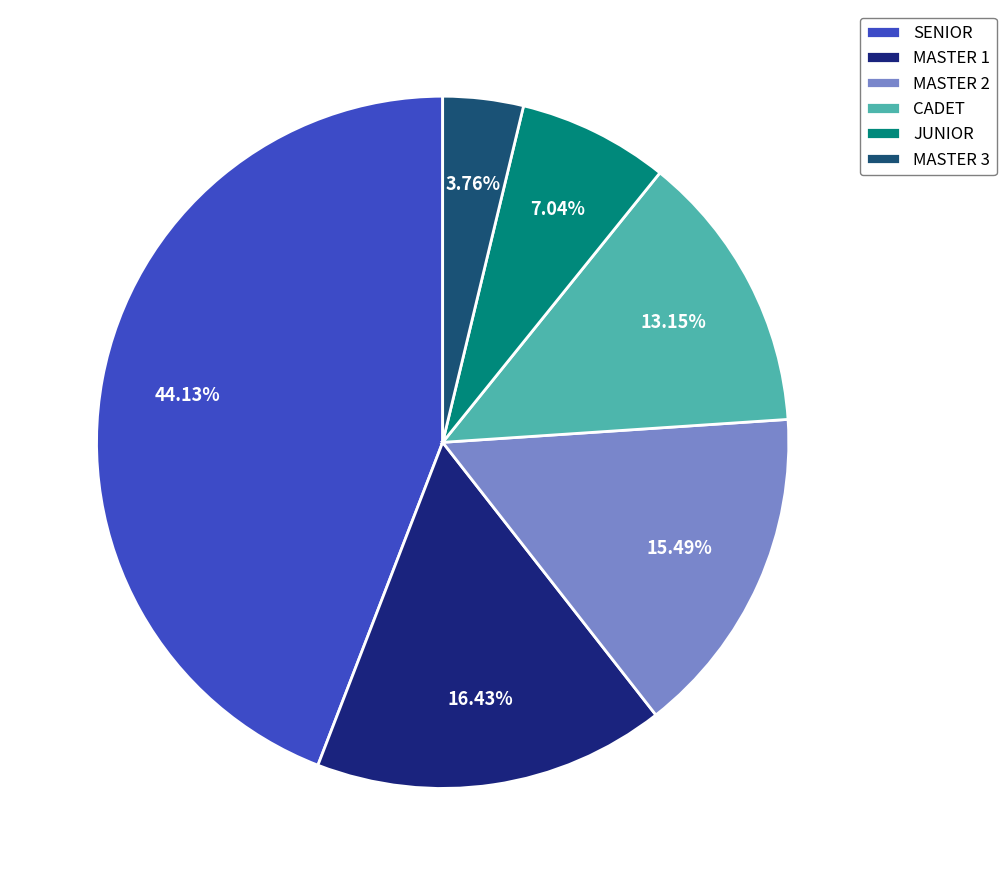

True or false: MASTER 2 accounts for 15% of the total.

True